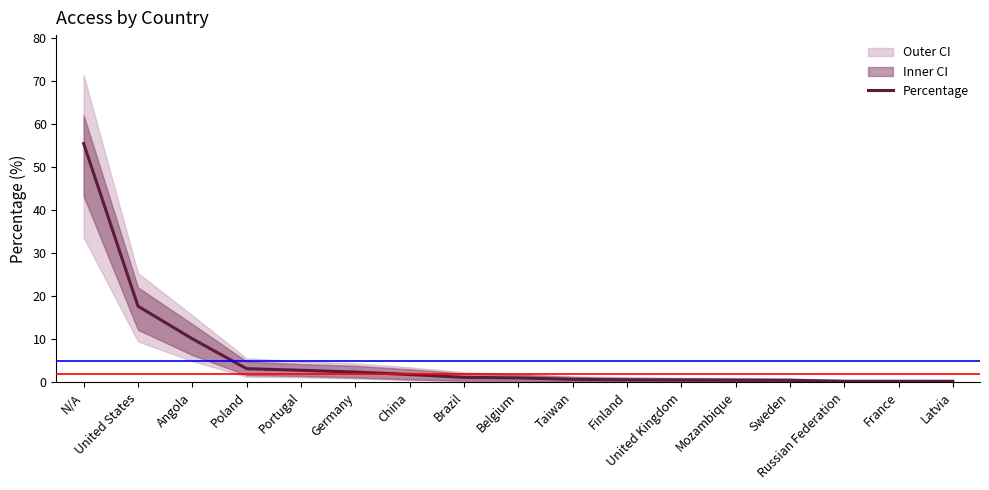

What position from the right is Taiwan?

8